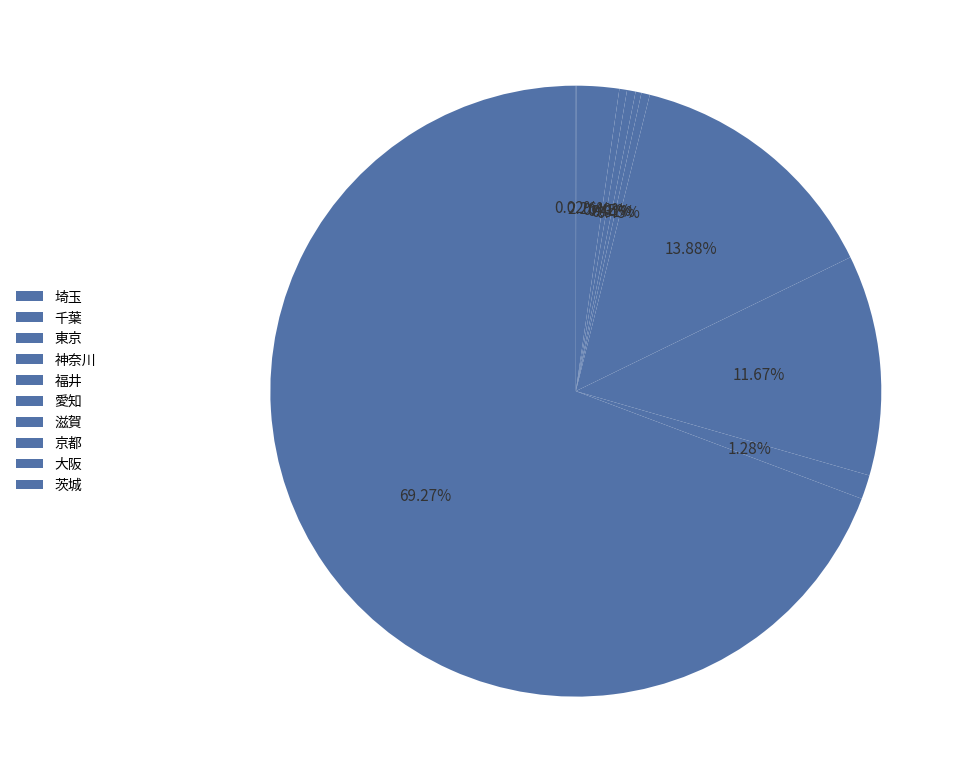

What percentage do 福井 and 愛知 together represent?

0.8%